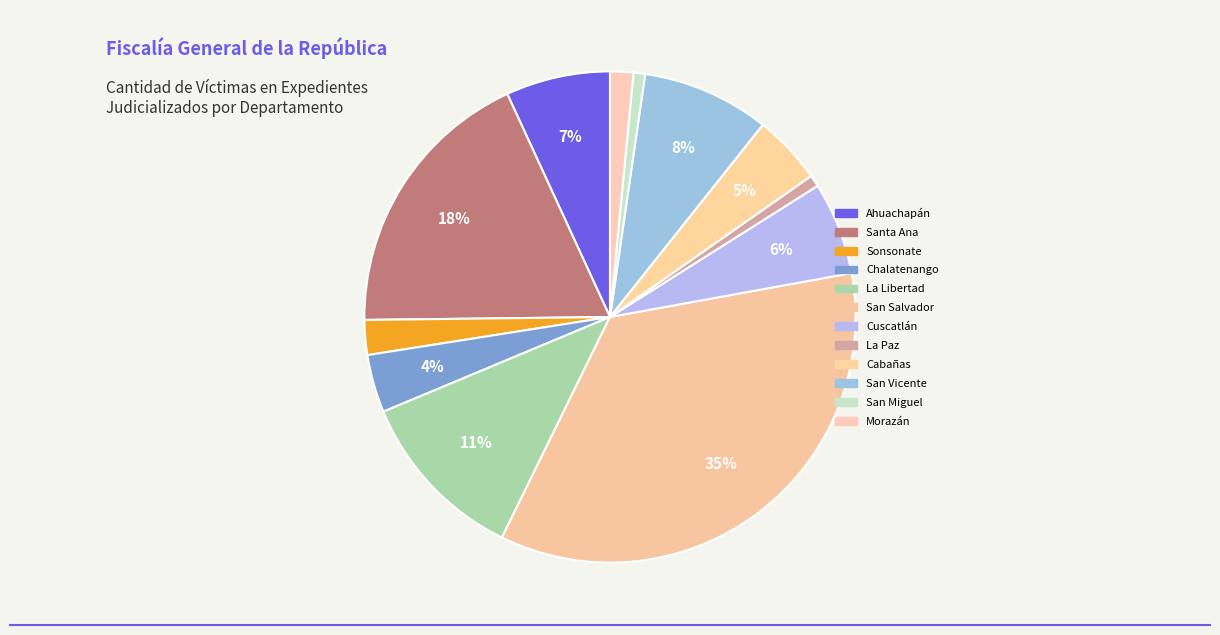

How many slices are in this pie chart?

12